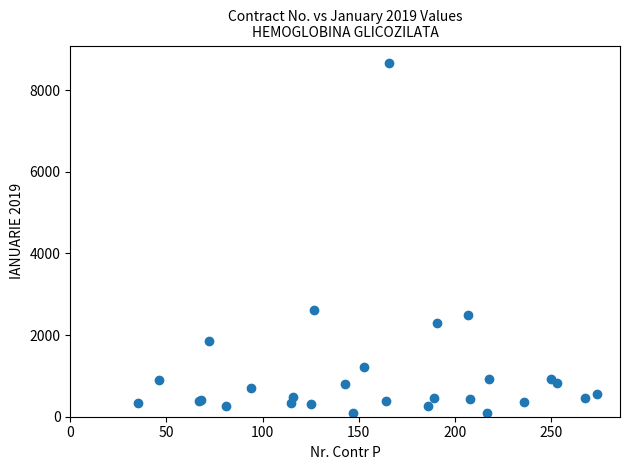

What Y value in the scatter plot is closest to 4370?

2620